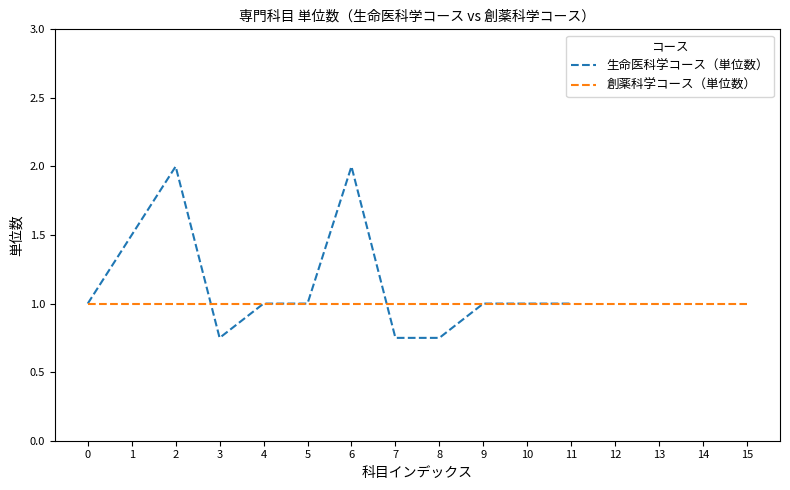

What value does the data have at 7?

0.8